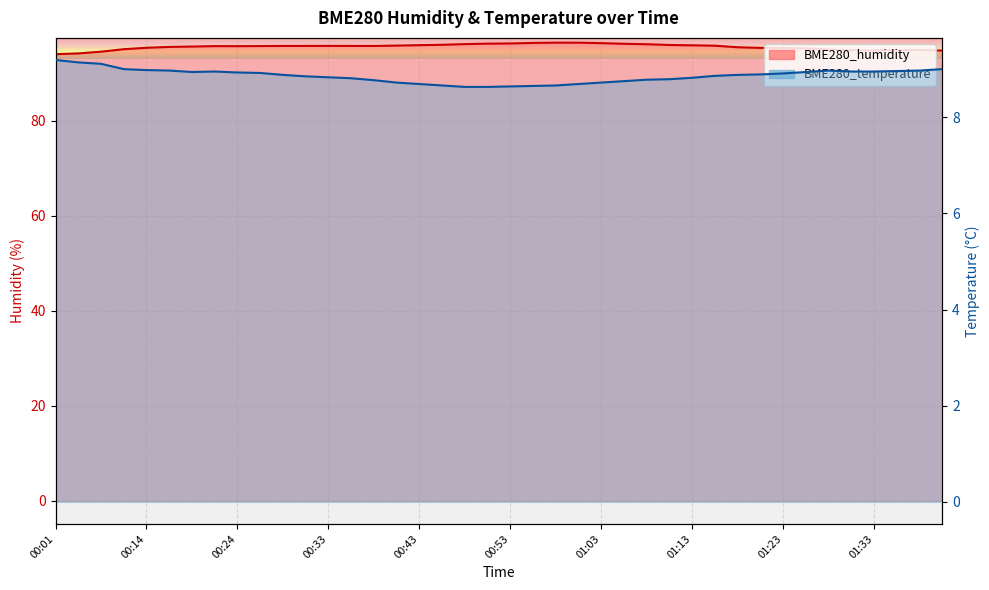

How many data points does each series have?

40